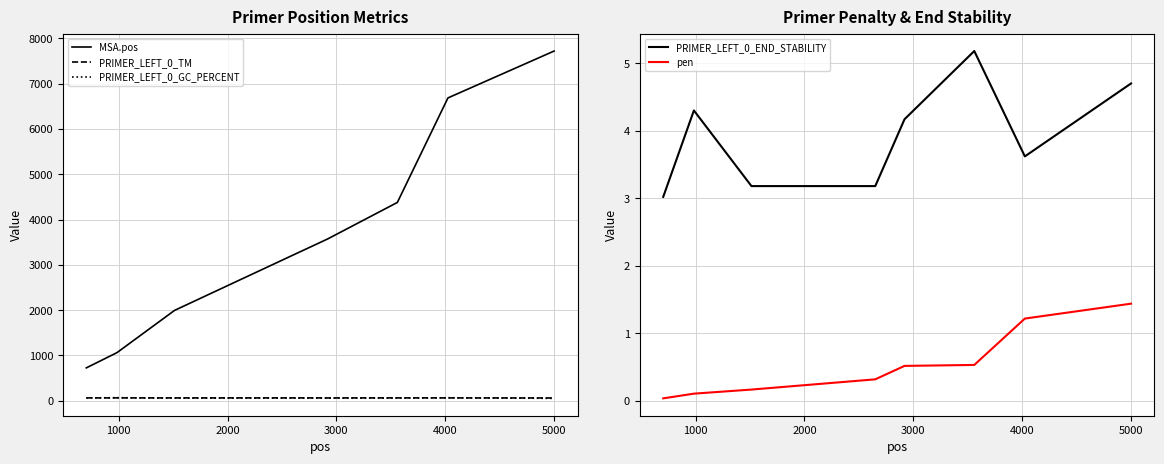

What is the value of the PRIMER_LEFT_0_GC_PERCENT point at the 1st from the left?

60.0